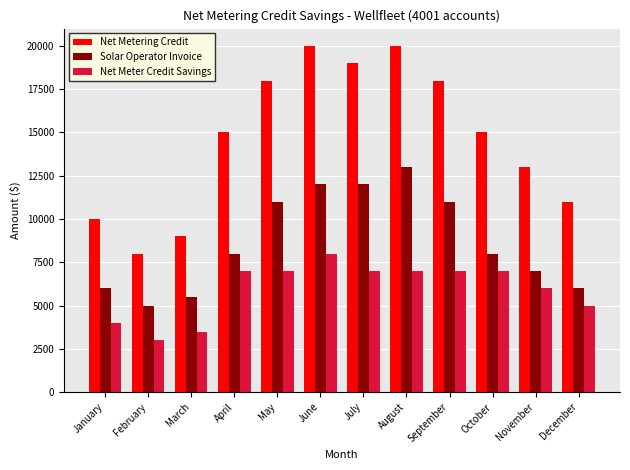

List the series in order of their overall mean, lowest first.

Net Meter Credit Savings, Solar Operator Invoice, Net Metering Credit